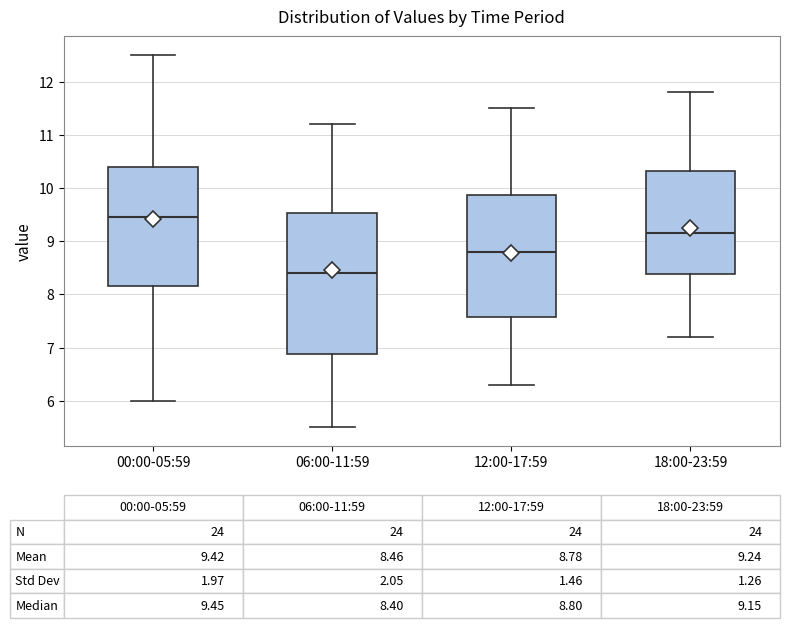

Comparing the boxes themselves (not the whiskers), which one is the tallest?

06:00-11:59